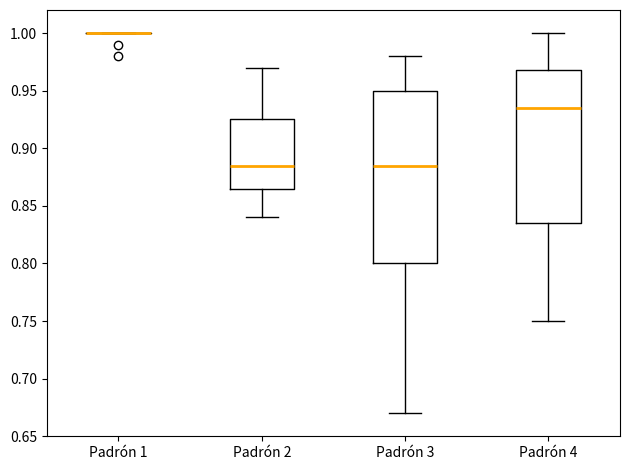

Reading left to right, read every box against the y-axis: the position of its median line, the range the box covers, and the ends of its whiskers. The values are not printed on the chart, so give them approximately, as read against the axis.

Padrón 1: box collapsed to a line at 1.000, whiskers 1.000 to 1.000
Padrón 2: median 0.885, box 0.865 to 0.925, whiskers 0.840 to 0.970
Padrón 3: median 0.885, box 0.800 to 0.950, whiskers 0.670 to 0.980
Padrón 4: median 0.935, box 0.835 to 0.970, whiskers 0.750 to 1.000